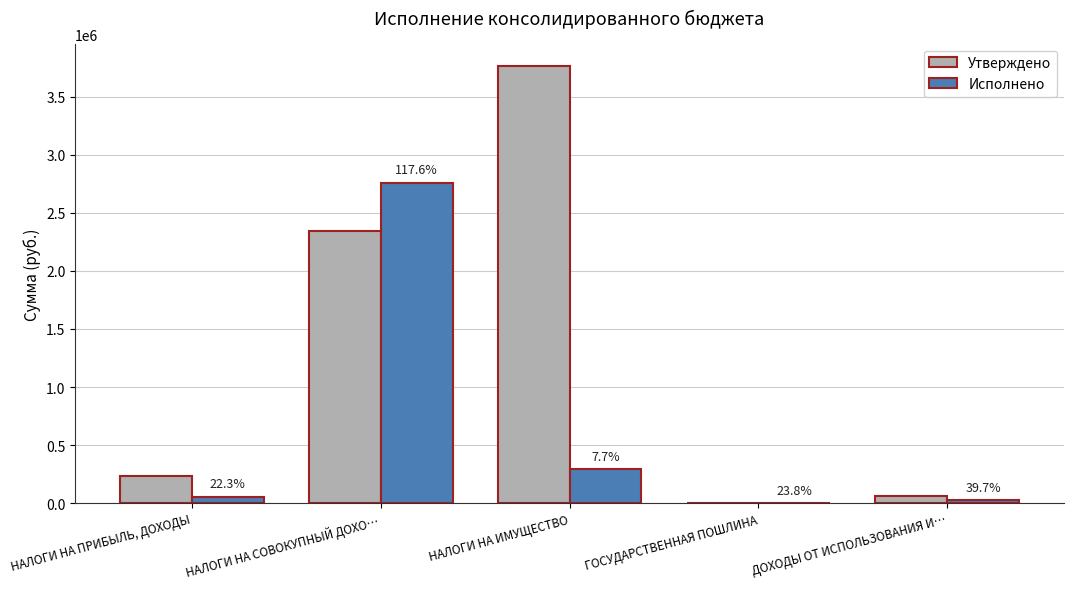

What are all the series names shown in the legend?

Утверждено, Исполнено